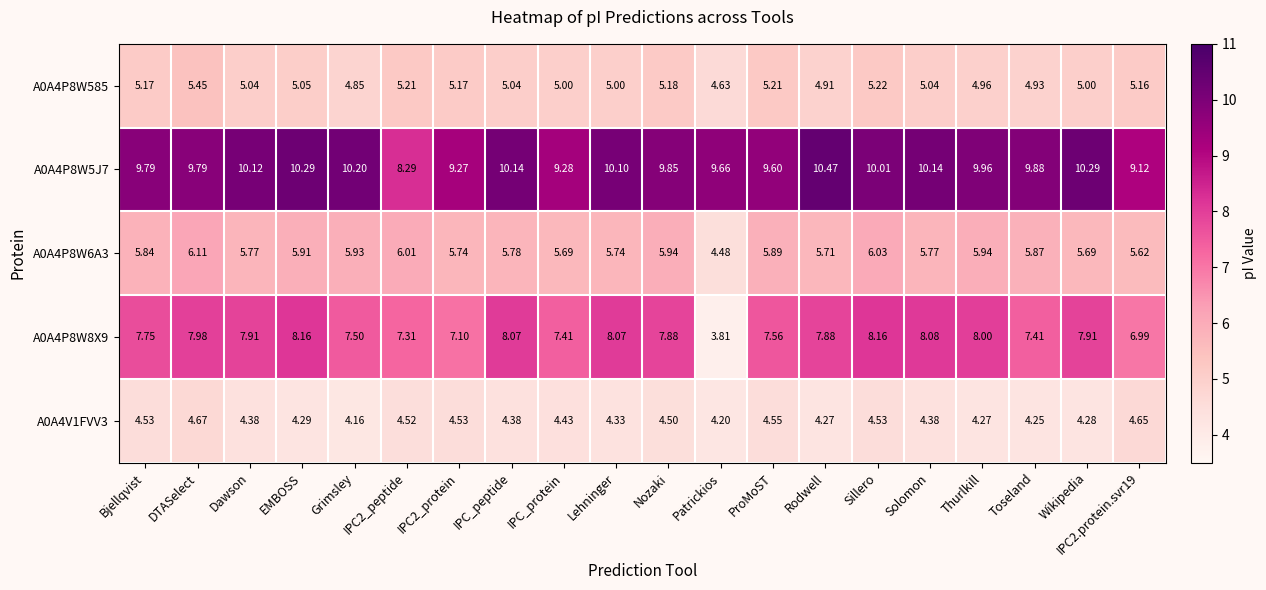

Which category has the lowest value in the A0A4P8W6A3 series?

Patrickios